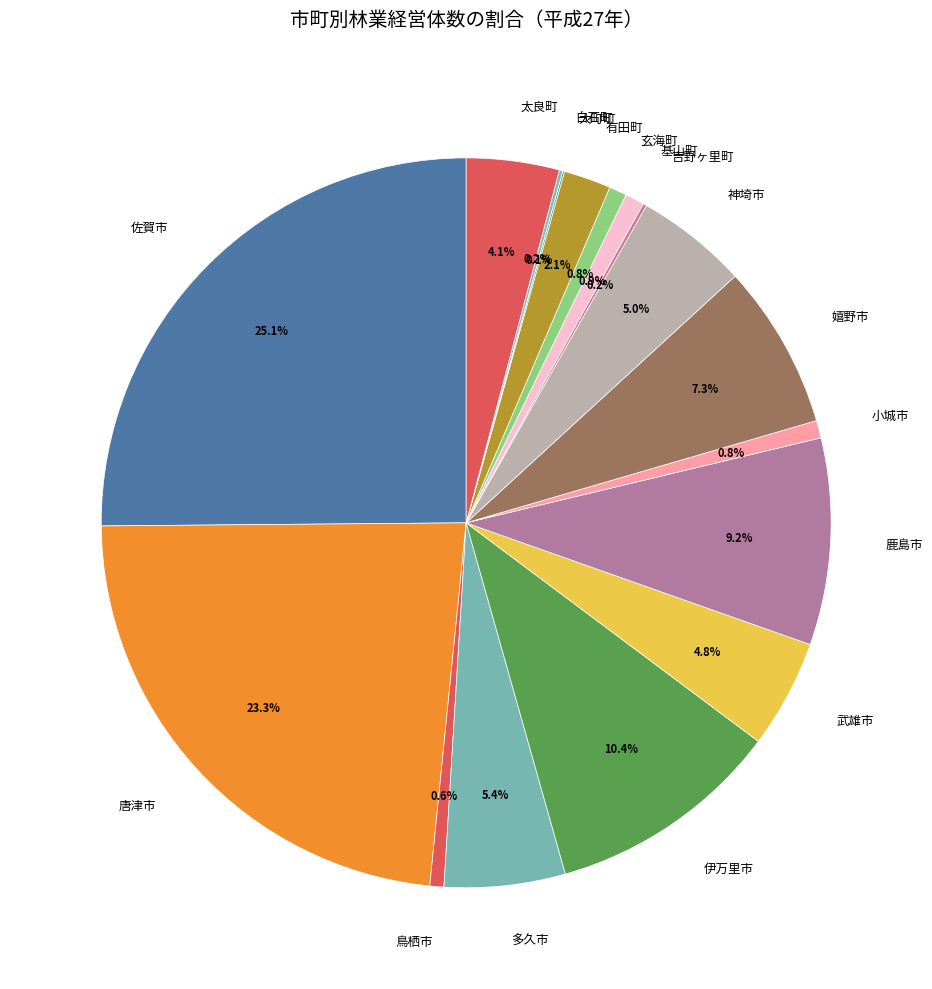

To the nearest percent, what is the difference between the largest and smallest slice percentages?

25%